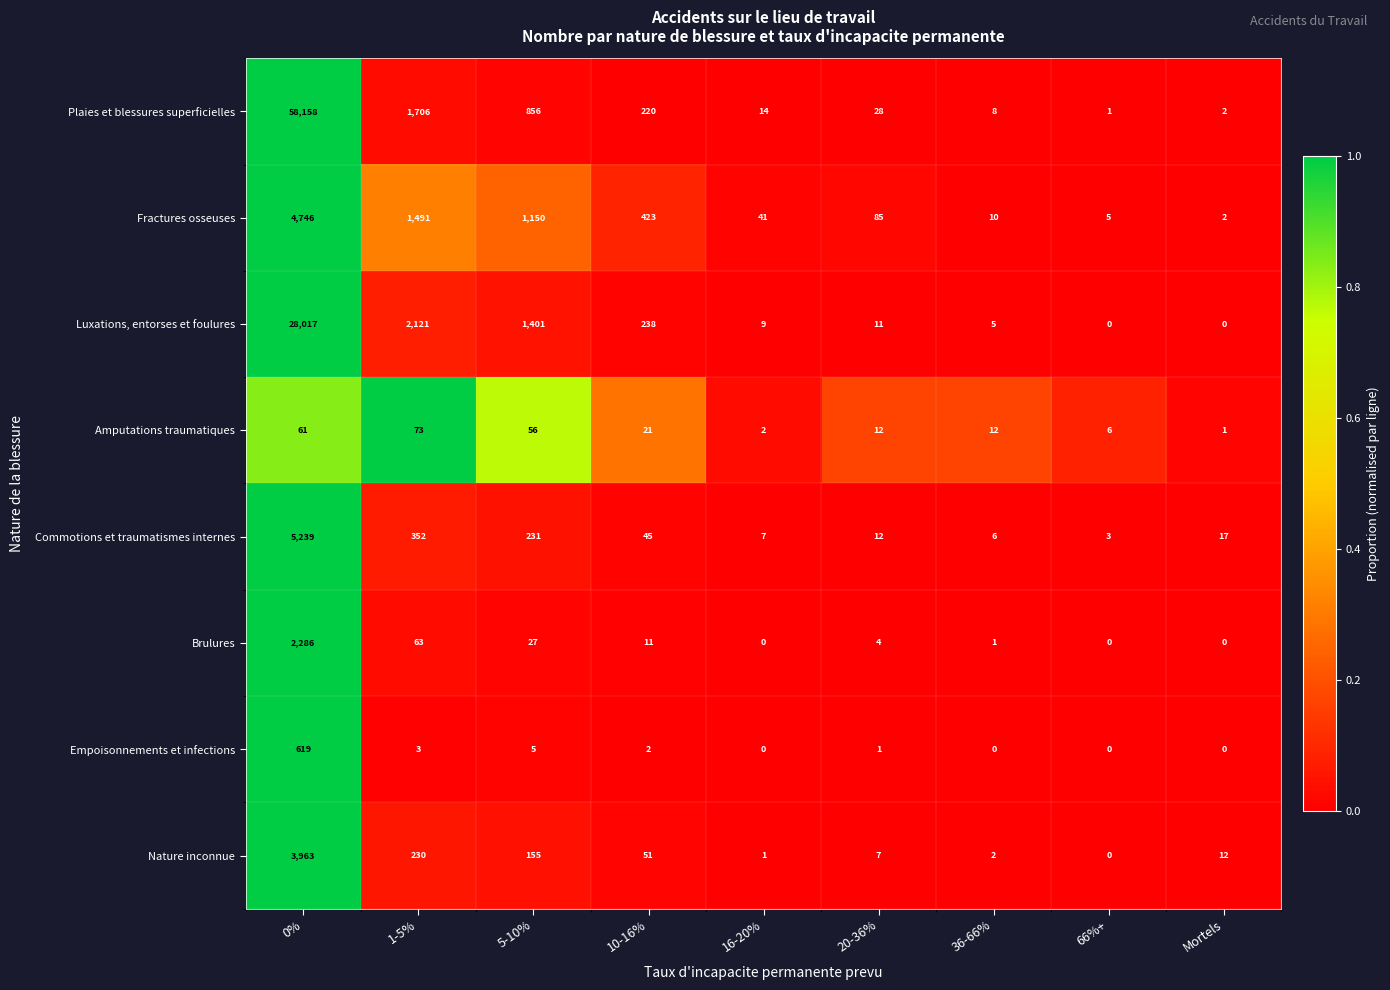

What is the sum of all Amputations traumatiques values?

244